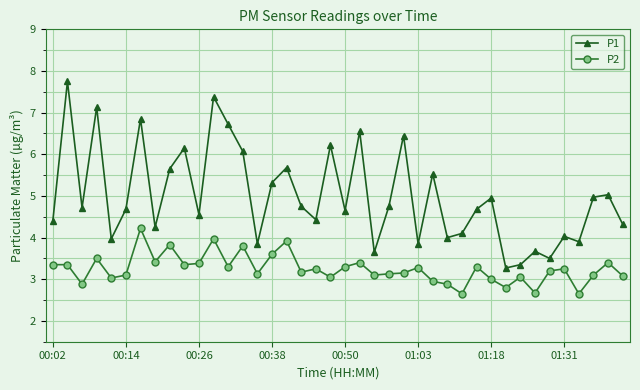

True or false: P1 and P2 intersect in this chart.

False